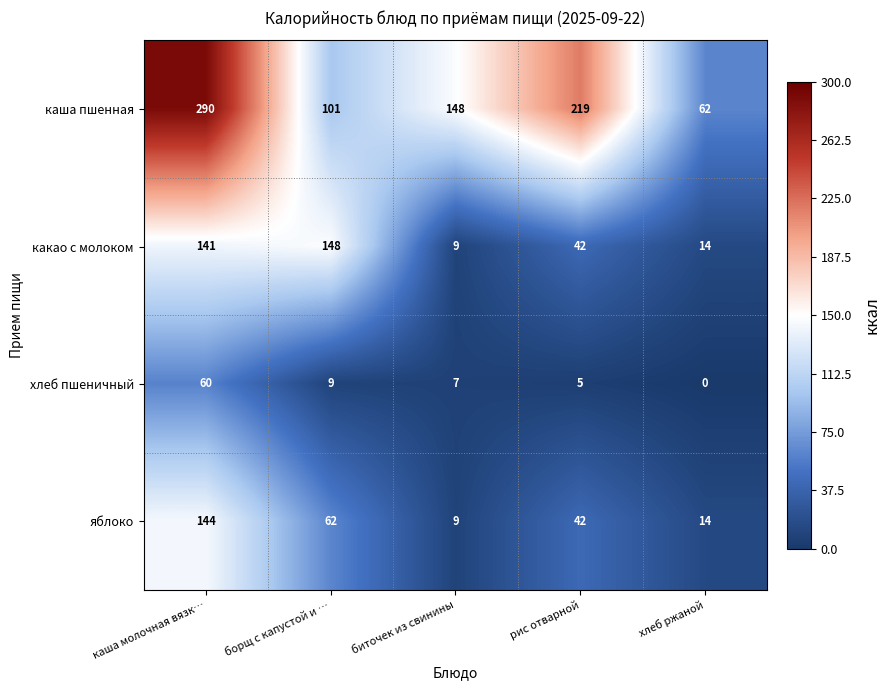

Reading right to left, what are all the values shown in this chart?

каша пшенная: хлеб ржаной=62	рис отварной=219	биточек из свинины=148	борщ с капустой и …=101	каша молочная вязк…=290
какао с молоком: хлеб ржаной=14	рис отварной=42	биточек из свинины=9	борщ с капустой и …=148	каша молочная вязк…=141
хлеб пшеничный: хлеб ржаной=0	рис отварной=5	биточек из свинины=7	борщ с капустой и …=9	каша молочная вязк…=60
яблоко: хлеб ржаной=14	рис отварной=42	биточек из свинины=9	борщ с капустой и …=62	каша молочная вязк…=144